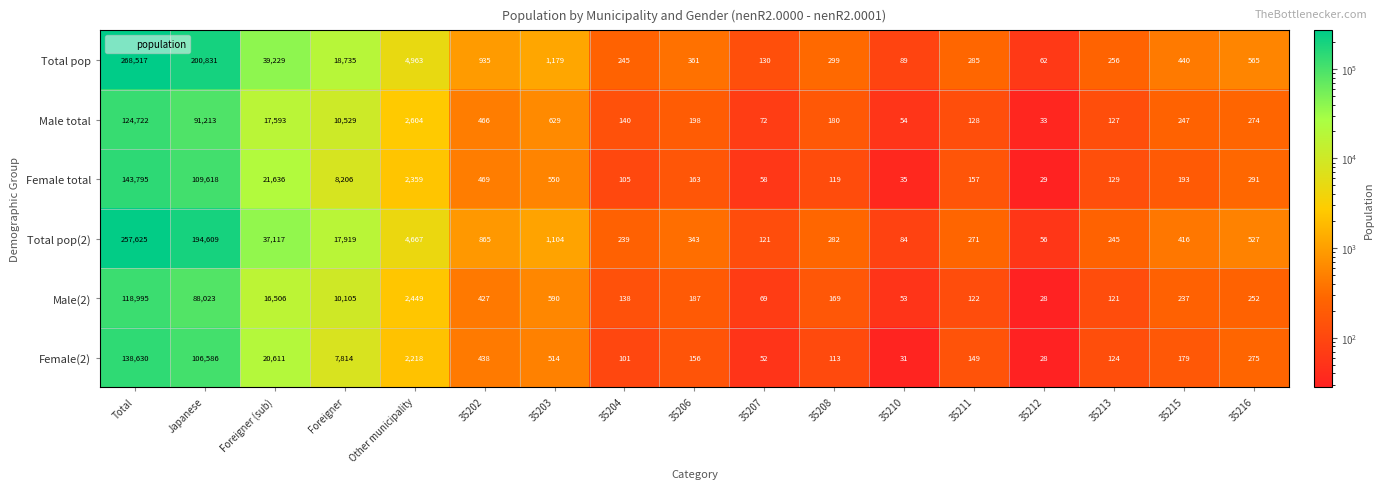

What is the sum of the Total pop values at 35213 and 35212?

318